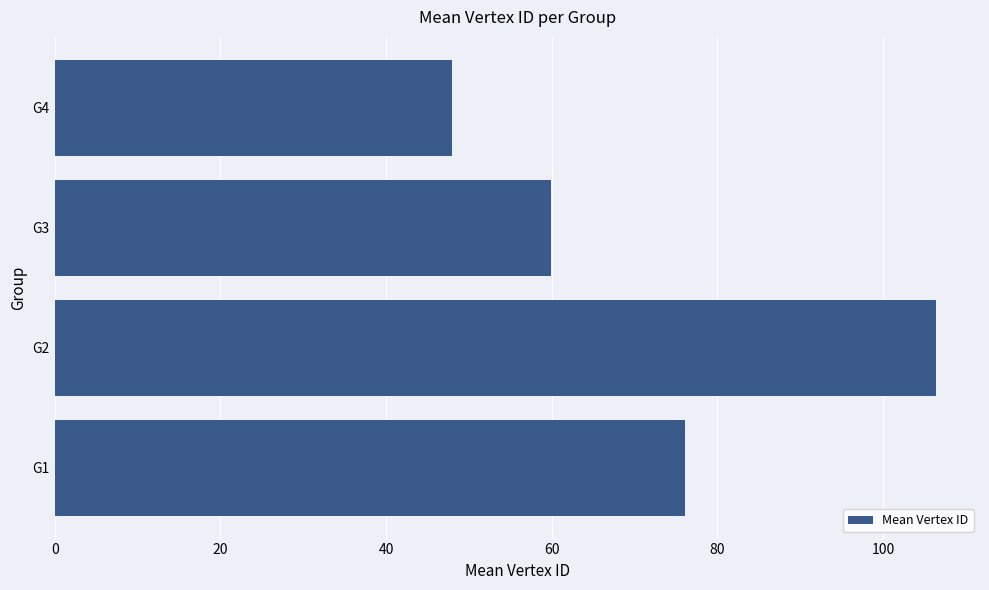

The chart shows a value of 21.9 at G3. True or false?

False